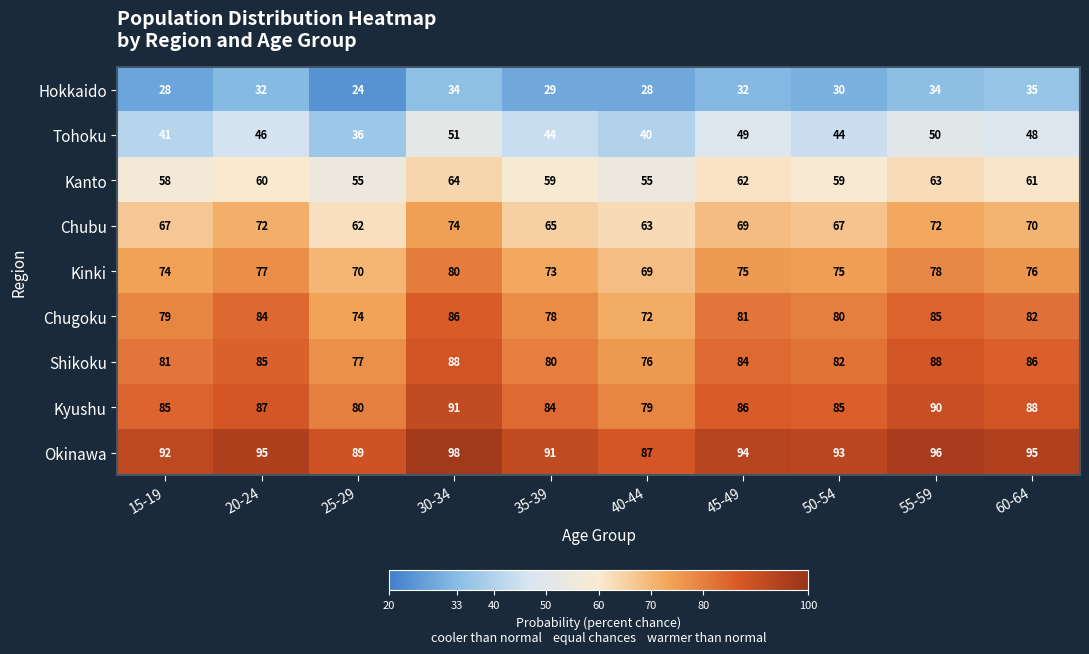

What is the average value of the Okinawa series?

93